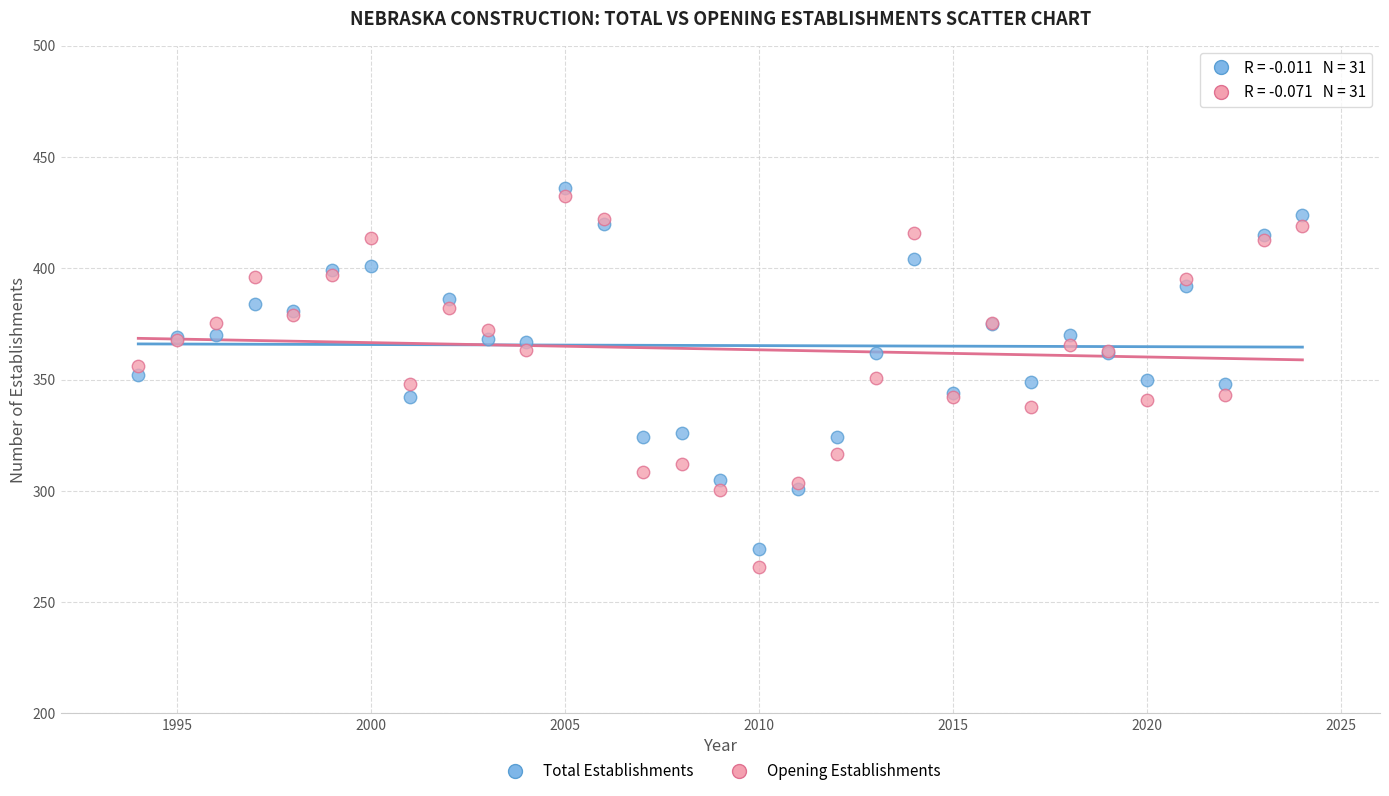

What is the X range (max minus min) for the scatter plot?

30.0